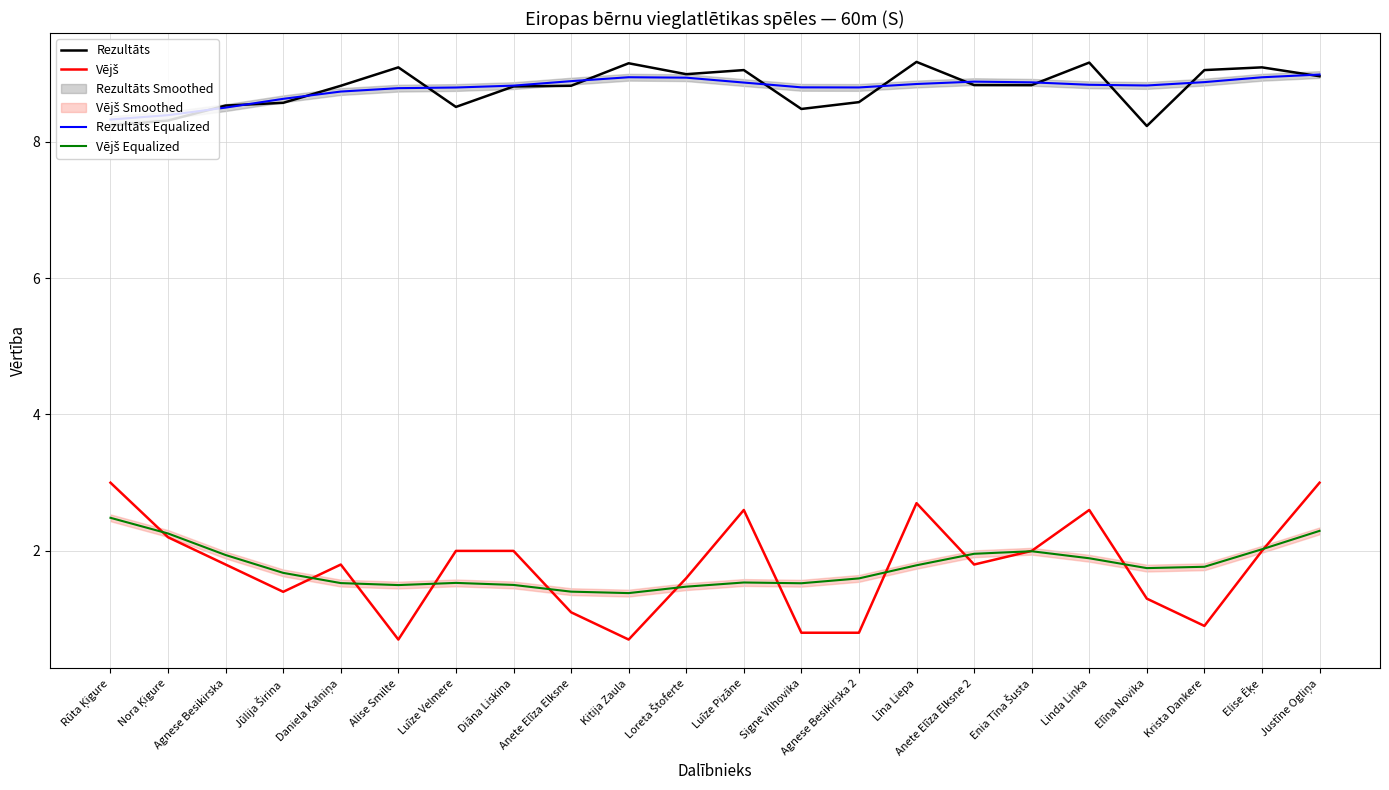

Reading right to left, transcribe all the data shown in this chart.

Rezultāts: 9.0	9.1	9.1	8.2	9.2	8.8	8.8	9.2	8.6	8.5	9.1	9.0	9.2	8.8	8.8	8.5	9.1	8.8	8.6	8.5	8.3	8.2
Vējš: 3.0	2.0	0.9	1.3	2.6	2.0	1.8	2.7	0.8	0.8	2.6	1.6	0.7	1.1	2.0	2.0	0.7	1.8	1.4	1.8	2.2	3.0
Rezultāts Equalized: 9.0	8.9	8.9	8.8	8.8	8.9	8.9	8.8	8.8	8.8	8.9	8.9	8.9	8.9	8.8	8.8	8.8	8.7	8.6	8.5	8.4	8.3
Vējš Equalized: 2.3	2.0	1.8	1.7	1.9	2.0	2.0	1.8	1.6	1.5	1.5	1.5	1.4	1.4	1.5	1.5	1.5	1.5	1.7	1.9	2.3	2.5